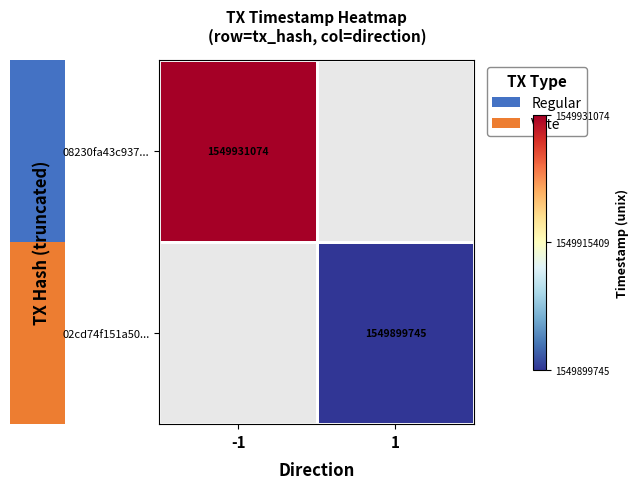

The 08230fa43c937... series shows 429097277 at -1. True or false?

False